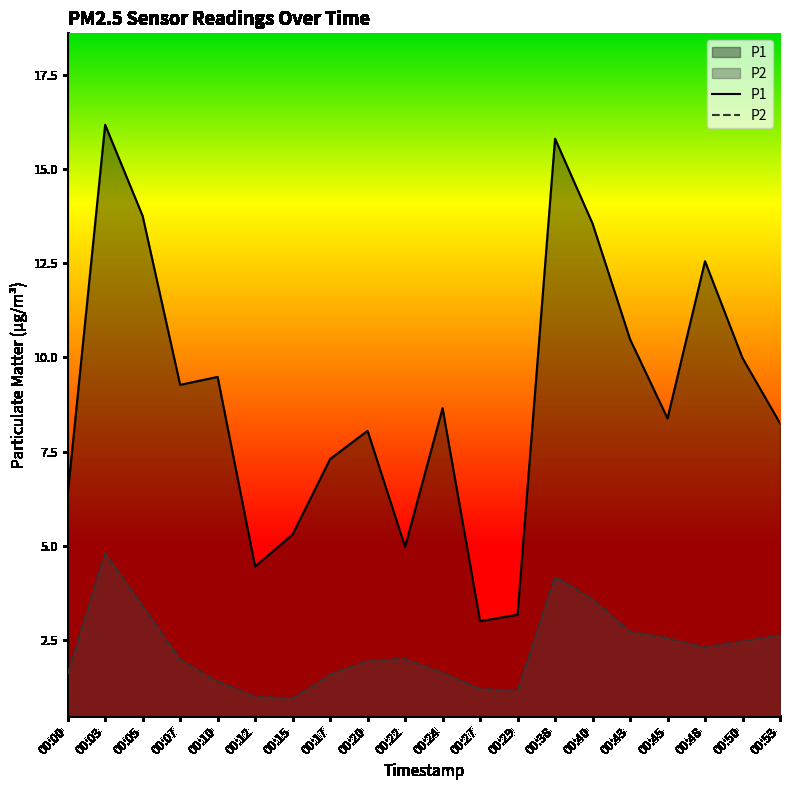

What is the difference between the maximum and minimum values in the P1 series?

13.2